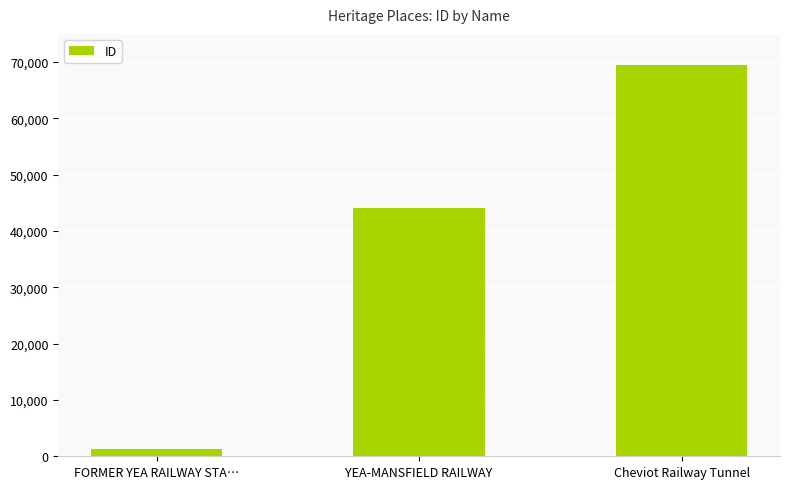

Which label corresponds to the largest value in the chart?

Cheviot Railway Tunnel